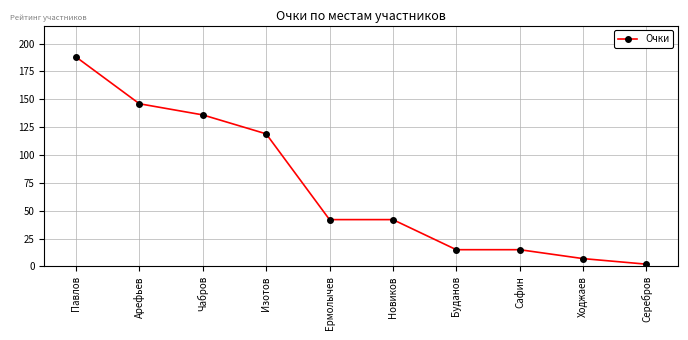

What is the greatest value displayed?

188